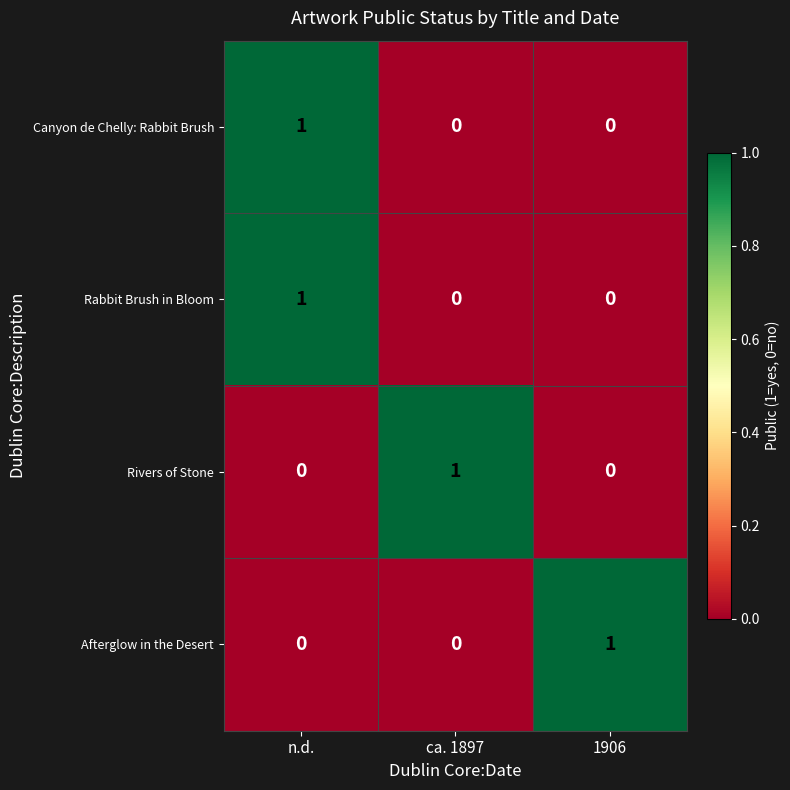

Reading right to left, extract all data points from this chart.

Canyon de Chelly: Rabbit Brush: 1906=0	ca. 1897=0	n.d.=1
Rabbit Brush in Bloom: 1906=0	ca. 1897=0	n.d.=1
Rivers of Stone: 1906=0	ca. 1897=1	n.d.=0
Afterglow in the Desert: 1906=1	ca. 1897=0	n.d.=0